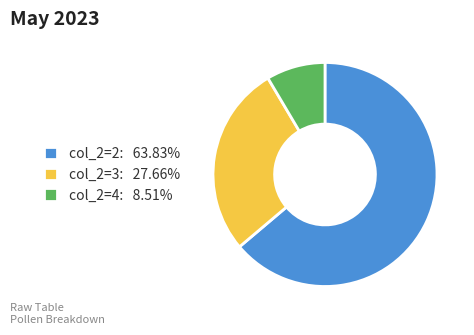

Combined, do col_2=3: 27.66% and col_2=2: 63.83% account for over 50%?

Yes